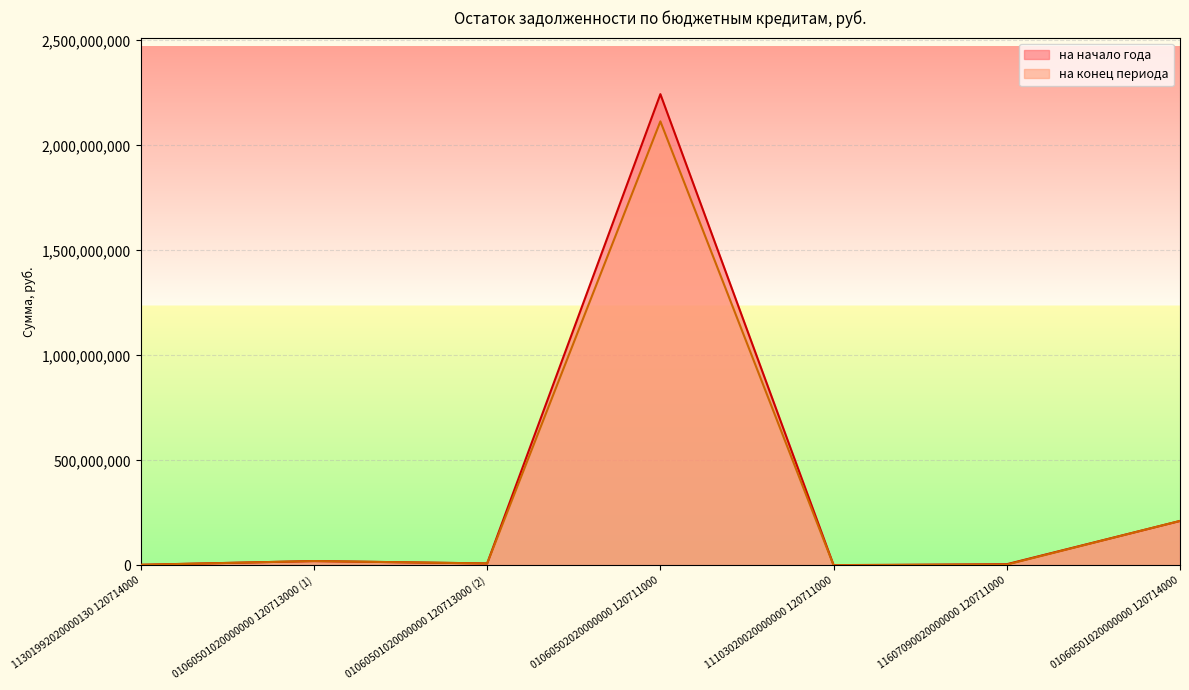

At which label is на конец периода closest to 1057282512?

01060501020000000 120714000